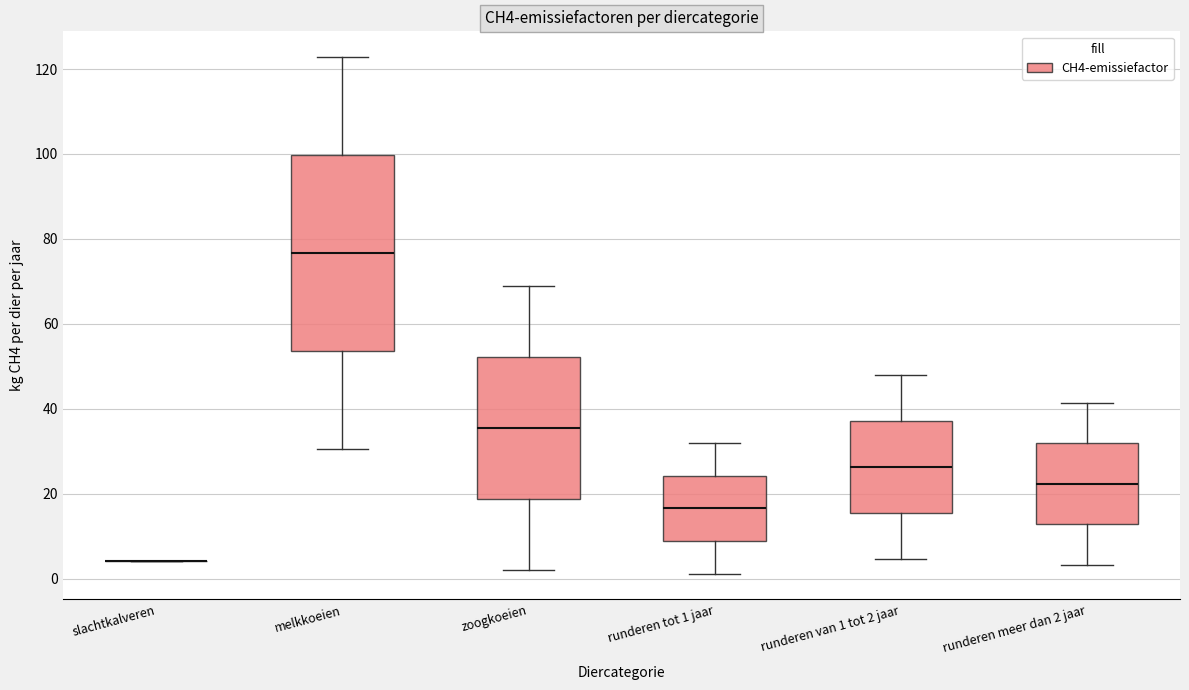

Where is the lower edge of the box for zoogkoeien on the y-axis? The values are not printed on the chart, so give them approximately, as read against the axis.

18